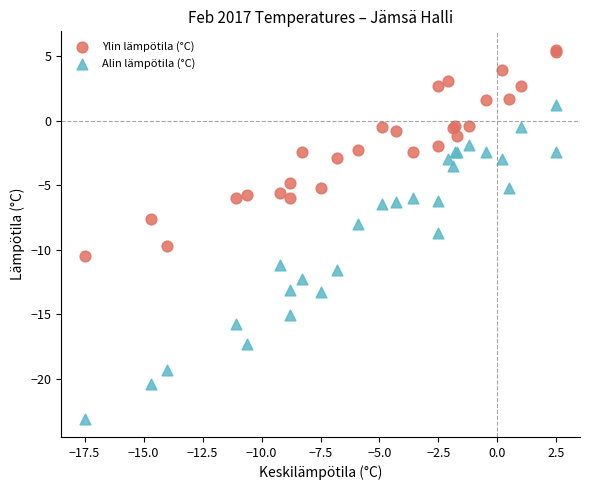

Which series has the widest spread of Y values?

Alin lämpötila (°C)